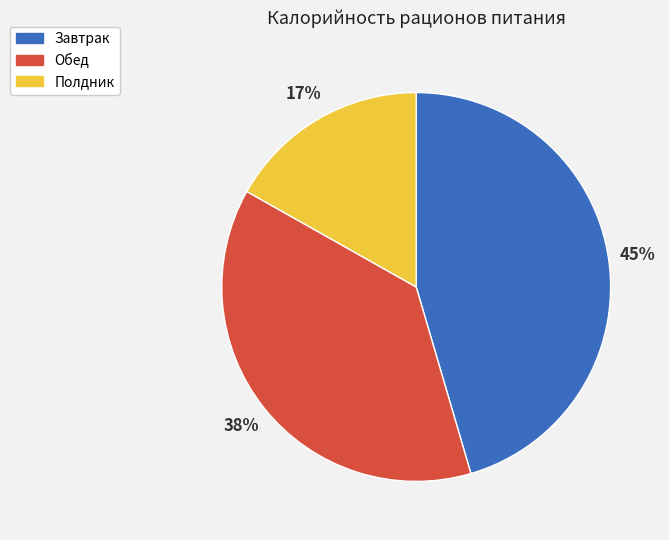

Does Обед represent more than half of the total?

No